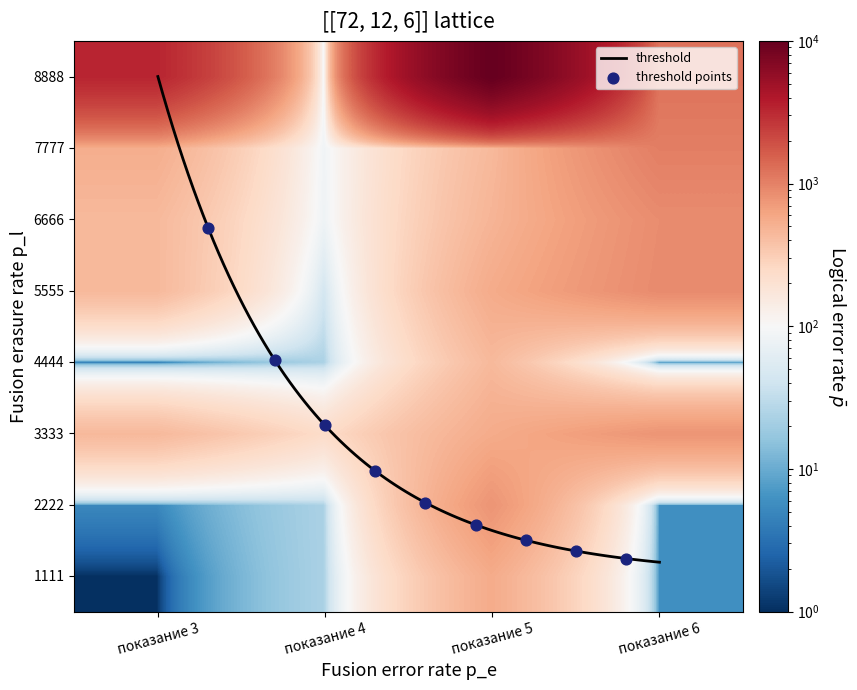

True or false: 3333 has a value of 60.0 at показание 4.

False